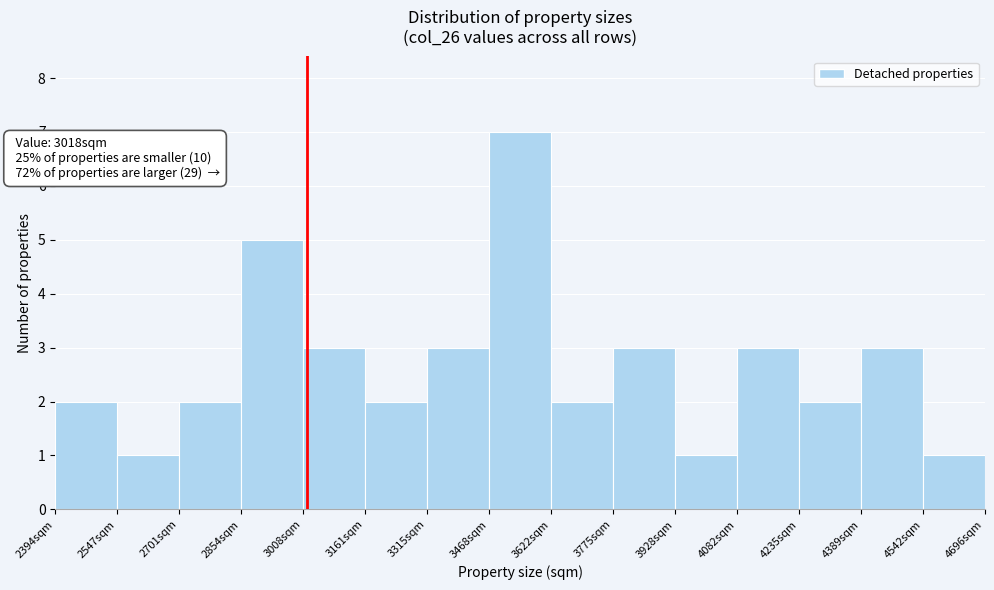

Which range on the x-axis has the tallest bar?

3460 to 3620